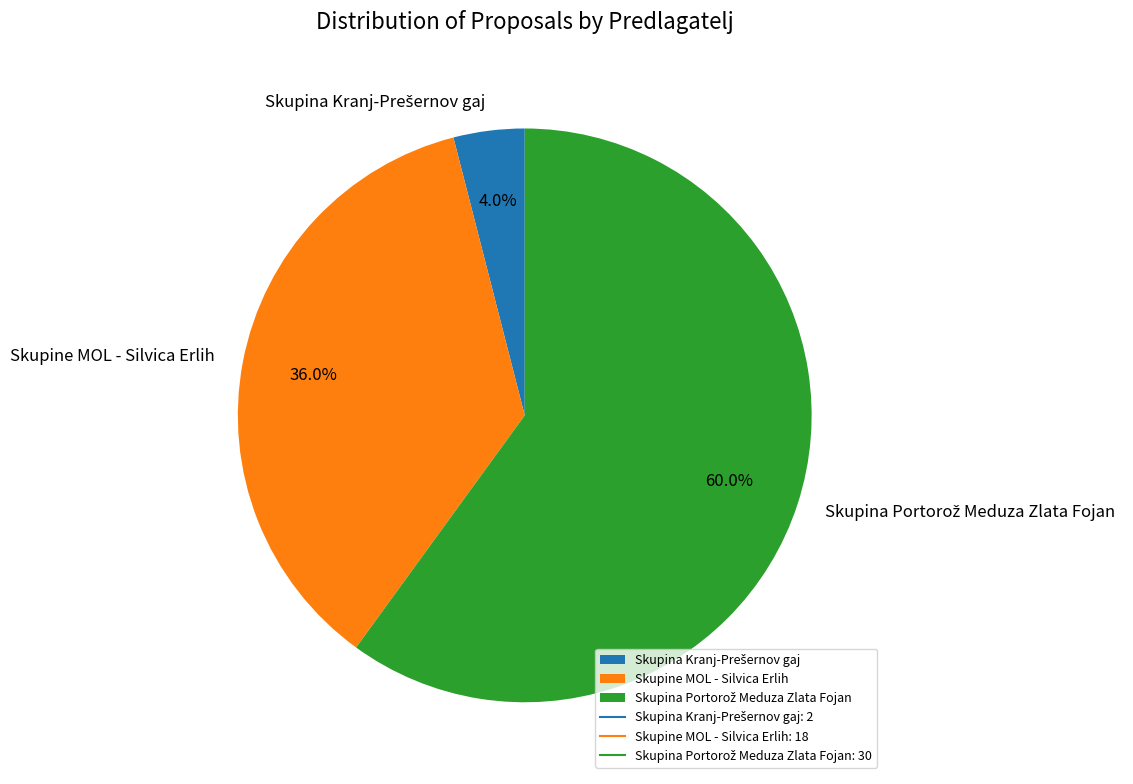

Count the number of slices in the pie.

3